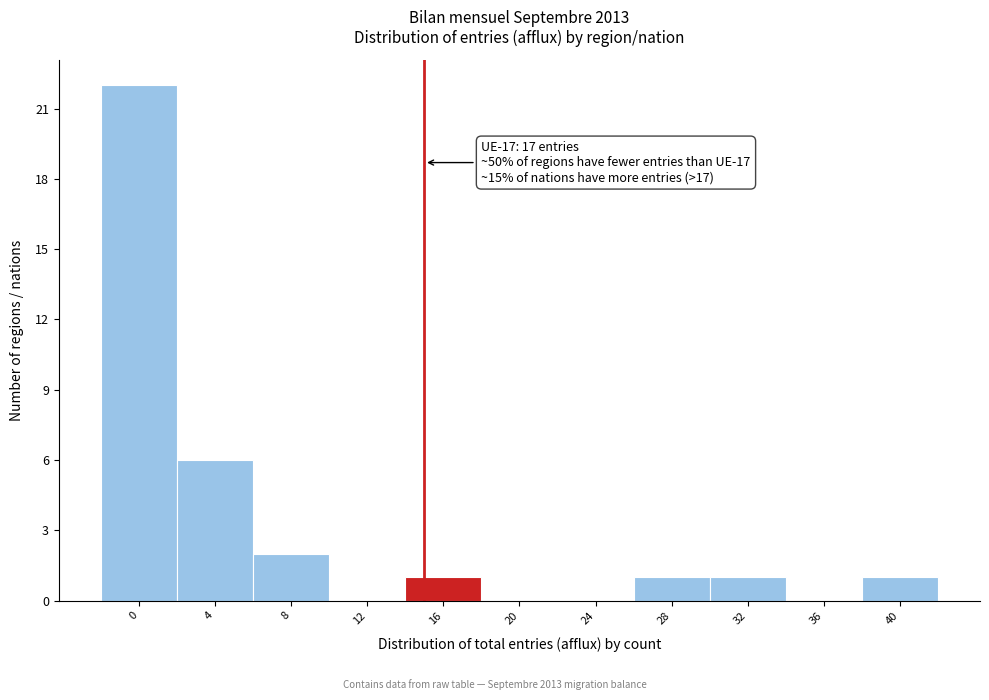

Reading left to right, list all the values displayed in this chart.

0=22	4=6	8=2	12=0	16=1	20=0	24=0	28=1	32=1	36=0	40=1